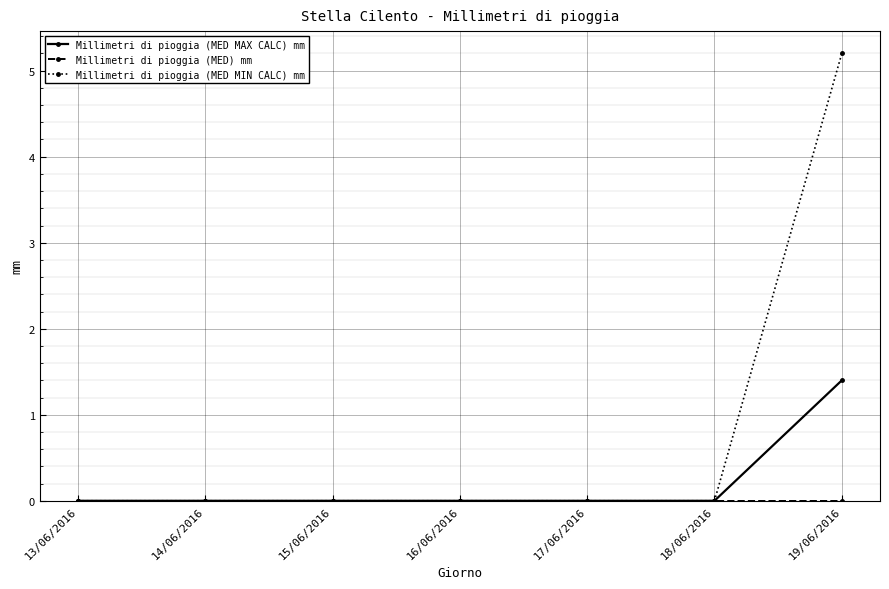

Does the chart have visible grid lines?

Yes